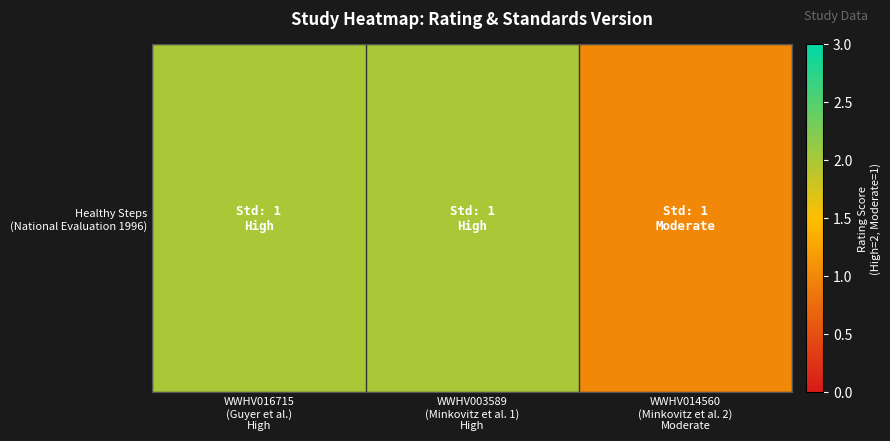

What is the ratio of the value at WWHV014560
(Minkovitz et al. 2)
Moderate to the value at WWHV016715
(Guyer et al.)
High?

0.5